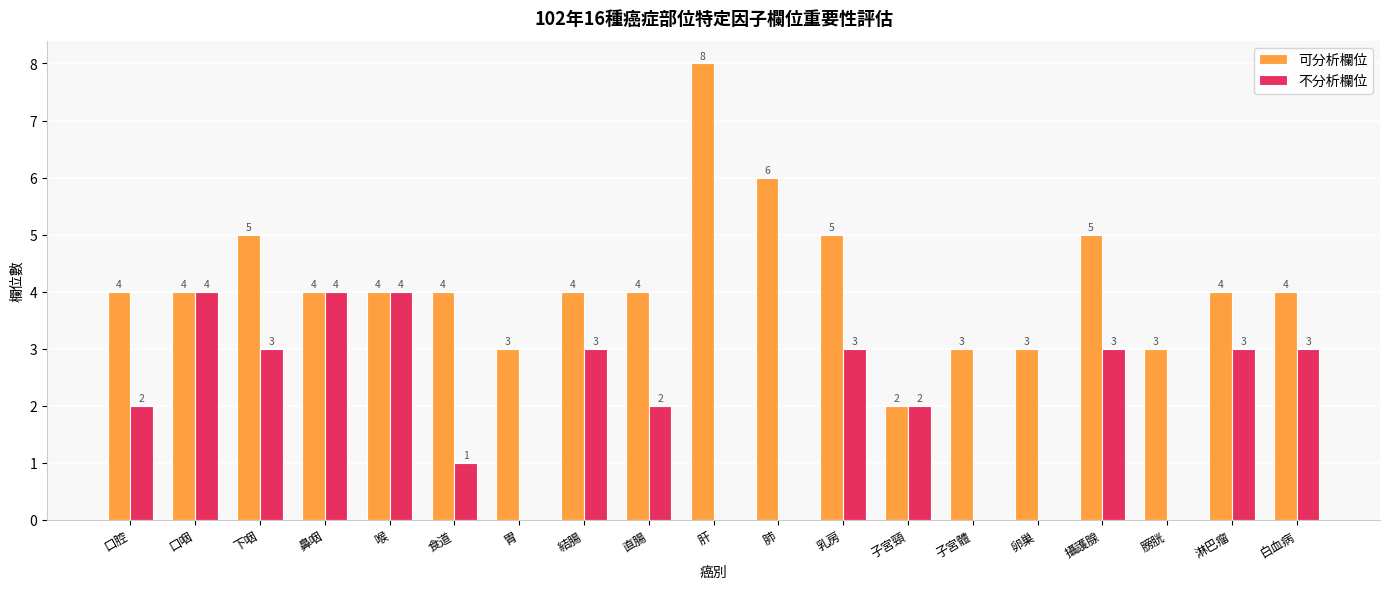

What is the sum of all 可分析欄位 values?

79